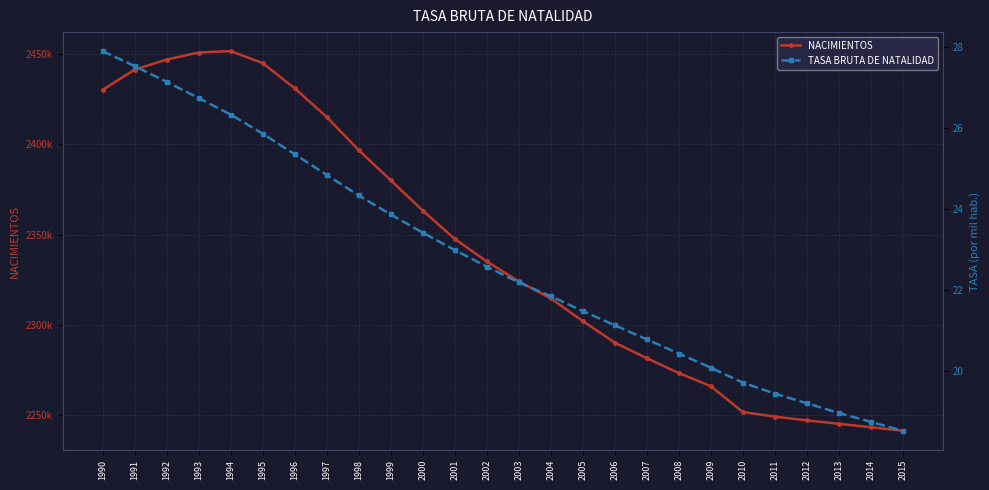

Reading left to right, what are all the values shown in this chart?

NACIMIENTOS: 1990=2430022.0	1991=2441255.0	1992=2446834.0	1993=2450723.0	1994=2451523.0	1995=2444909.0	1996=2430960.0	1997=2415107.0	1998=2396721.0	1999=2380067.0	2000=2363275.0	2001=2347602.0	2002=2335128.0	2003=2324051.0	2004=2314657.0	2005=2302085.0	2006=2290166.0	2007=2281543.0	2008=2273335.0	2009=2266064.0	2010=2251731.0	2011=2249218.0	2012=2247125.0	2013=2245228.0	2014=2243352.0	2015=2241366.0
TASA BRUTA DE NATALIDAD: 1990=27.9	1991=27.5	1992=27.1	1993=26.8	1994=26.3	1995=25.9	1996=25.4	1997=24.9	1998=24.3	1999=23.9	2000=23.4	2001=23.0	2002=22.6	2003=22.2	2004=21.9	2005=21.5	2006=21.1	2007=20.8	2008=20.4	2009=20.1	2010=19.7	2011=19.4	2012=19.2	2013=19.0	2014=18.7	2015=18.5